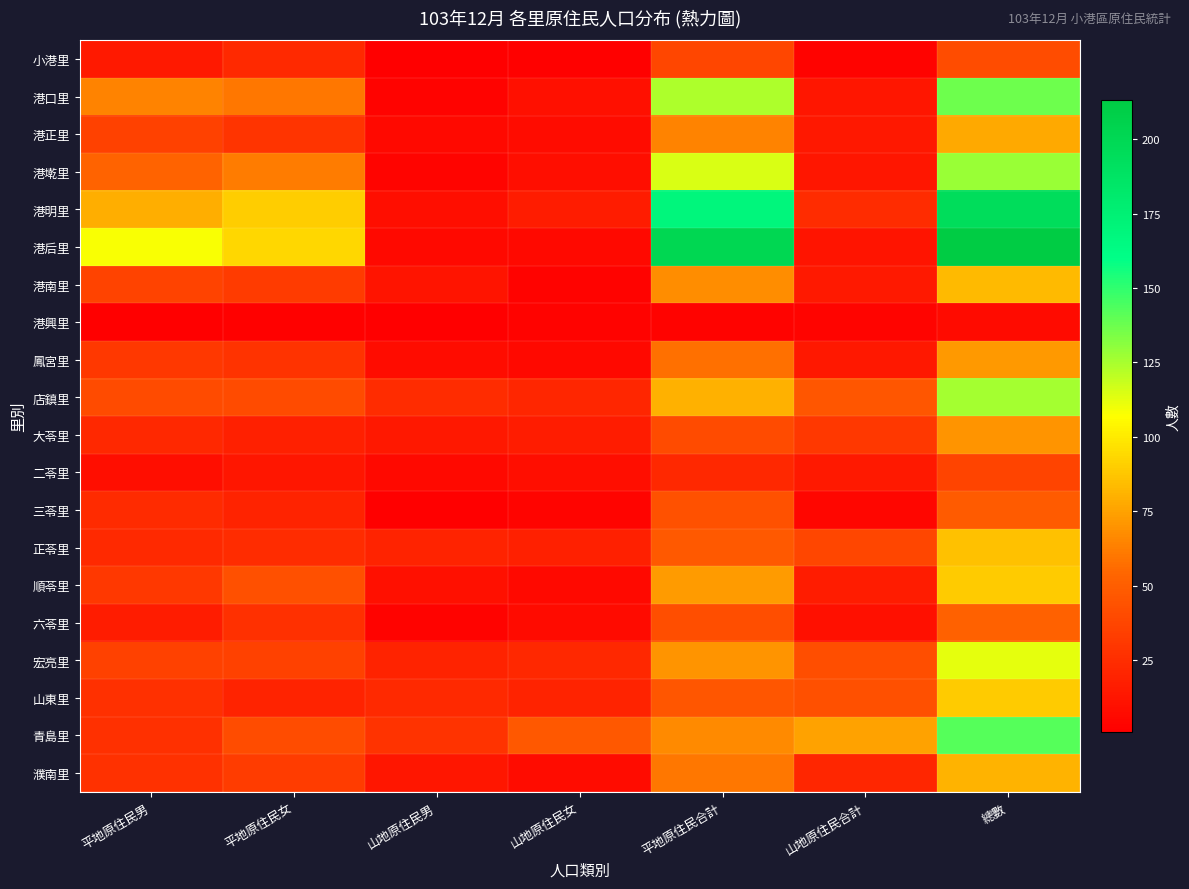

Count the number of categories in the chart.

7